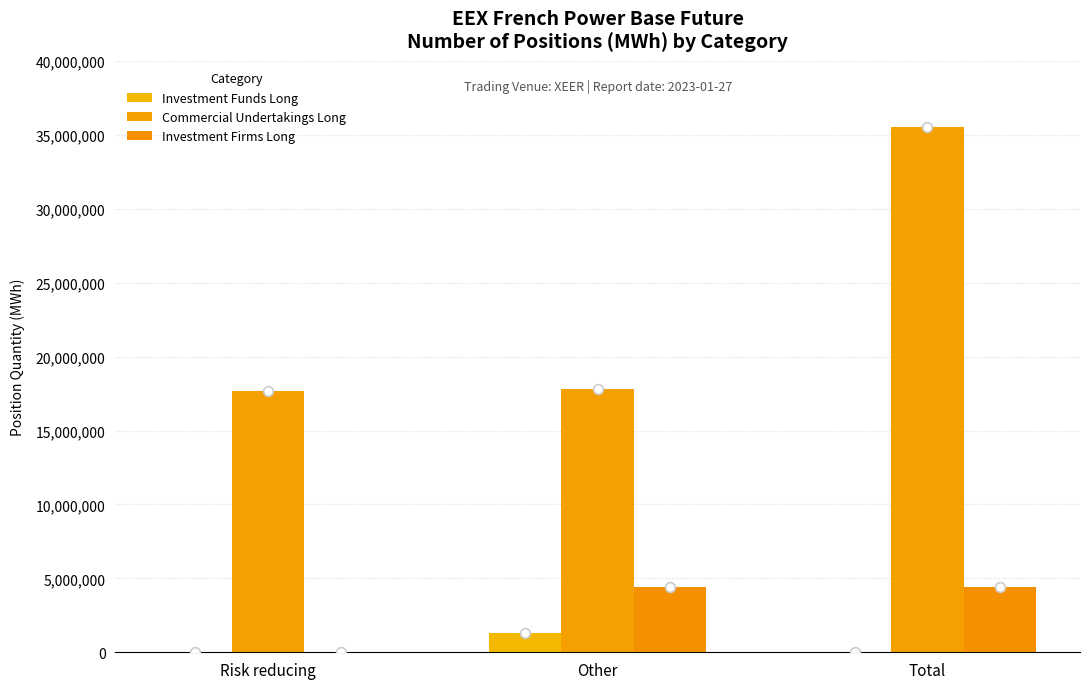

True or false: Investment Funds Long has a value of 1277142 at Other.

True